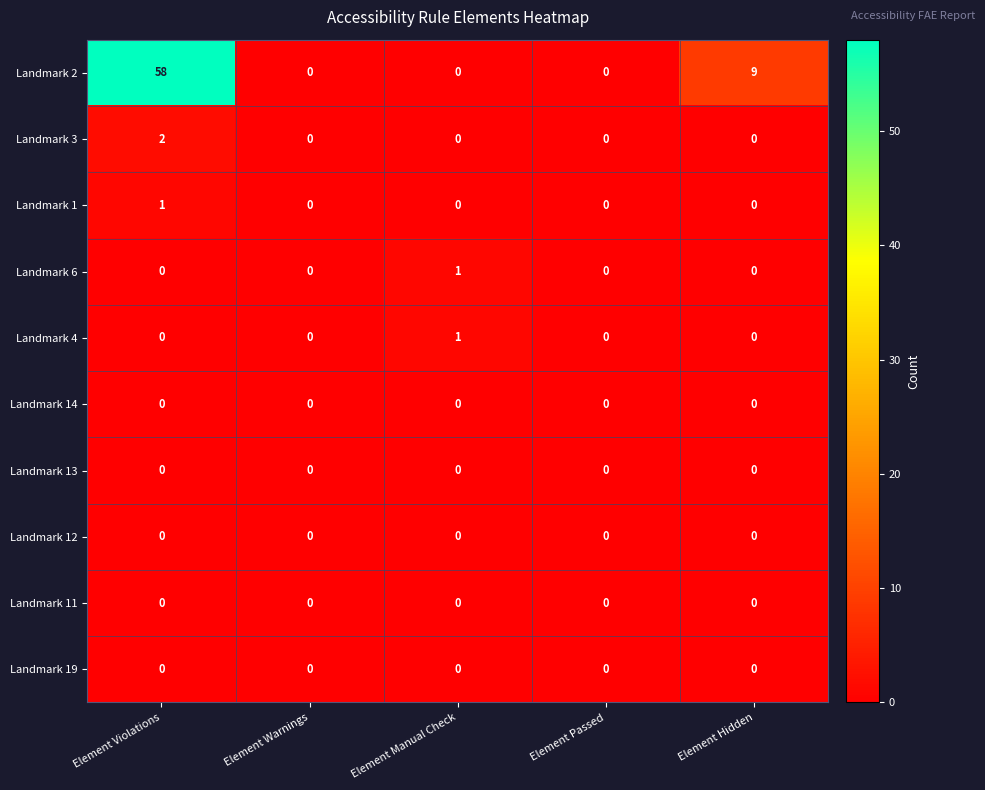

True or false: Landmark 6 has a value of 0 at Element Hidden.

True